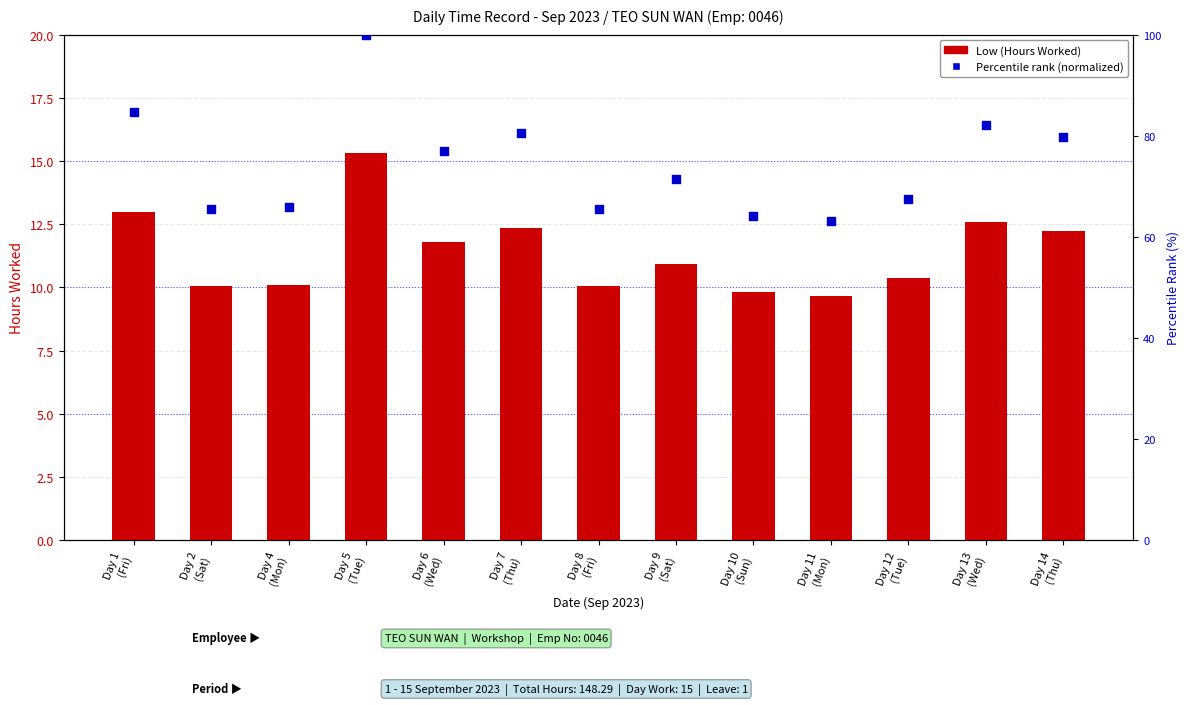

Which series reaches the minimum Y coordinate?

Low (Hours Worked)